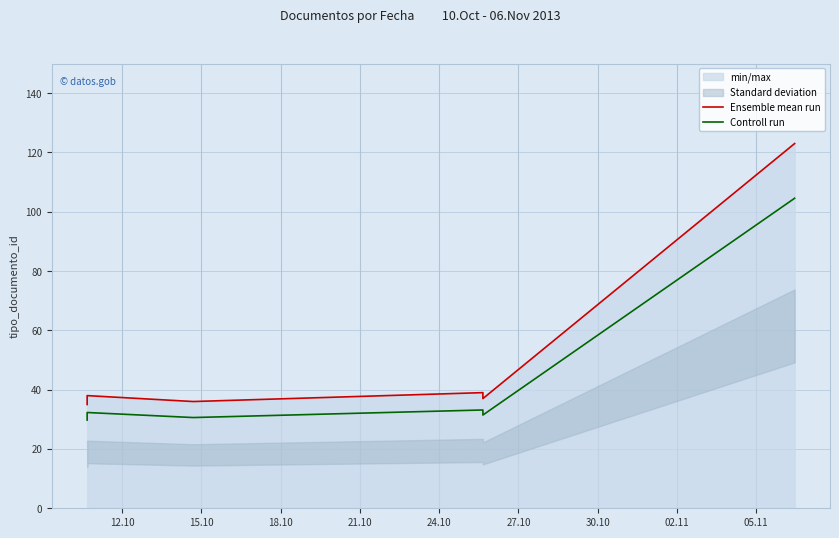

Reading left to right, extract all data points from this chart.

Ensemble mean run: 35.0	38.0	36.0	39.0	37.0	123.0
Controll run: 29.8	32.3	30.6	33.1	31.4	104.5